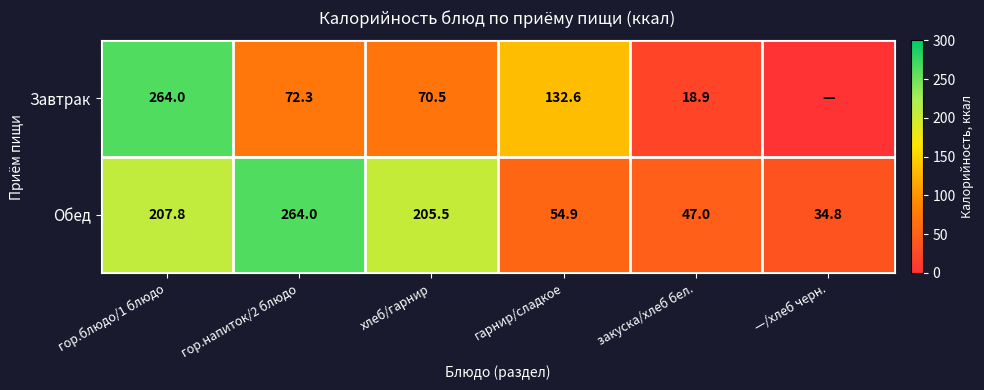

True or false: Обед has a value of 47.0 at закуска/хлеб бел..

True